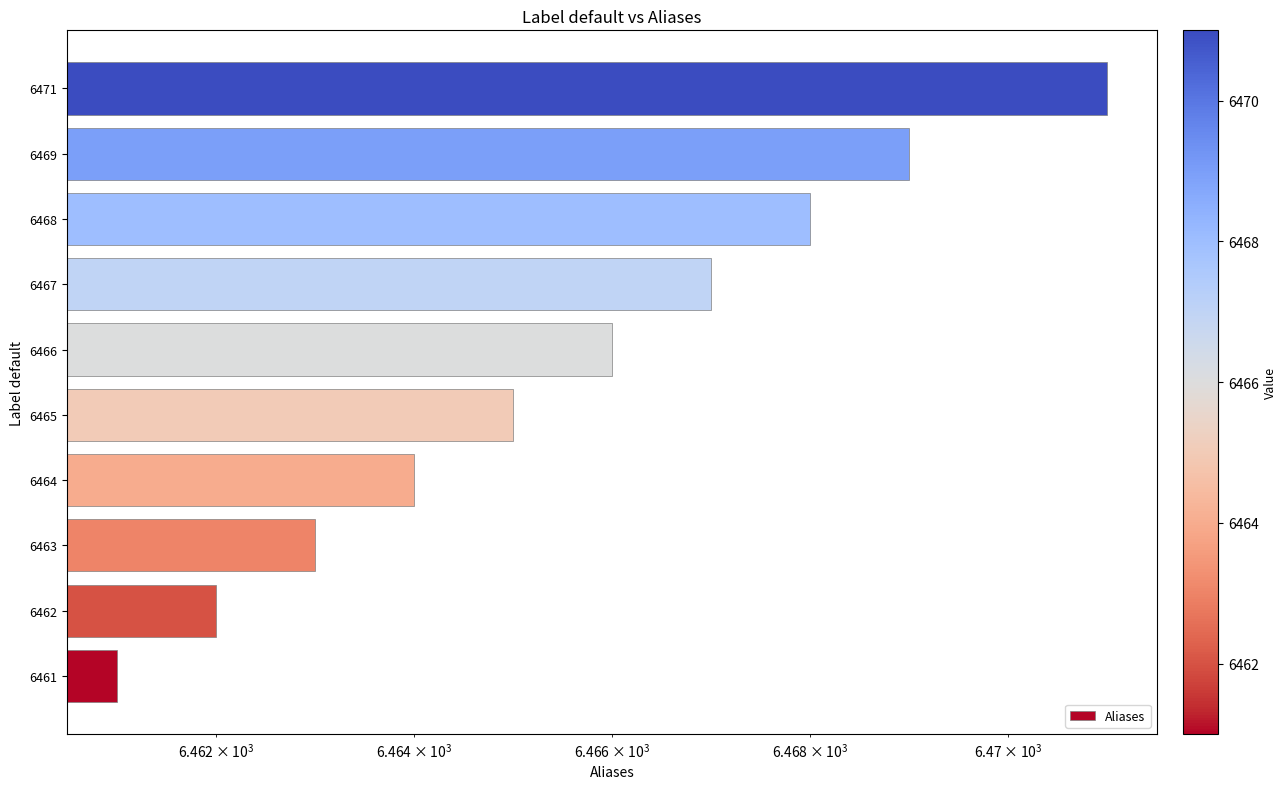

What is the difference between the maximum and second lowest values?

9